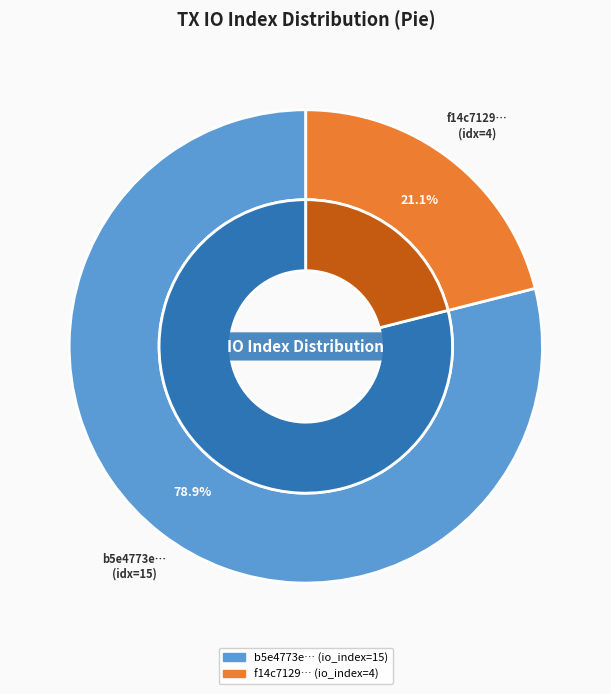

How many slices are in this pie chart?

2